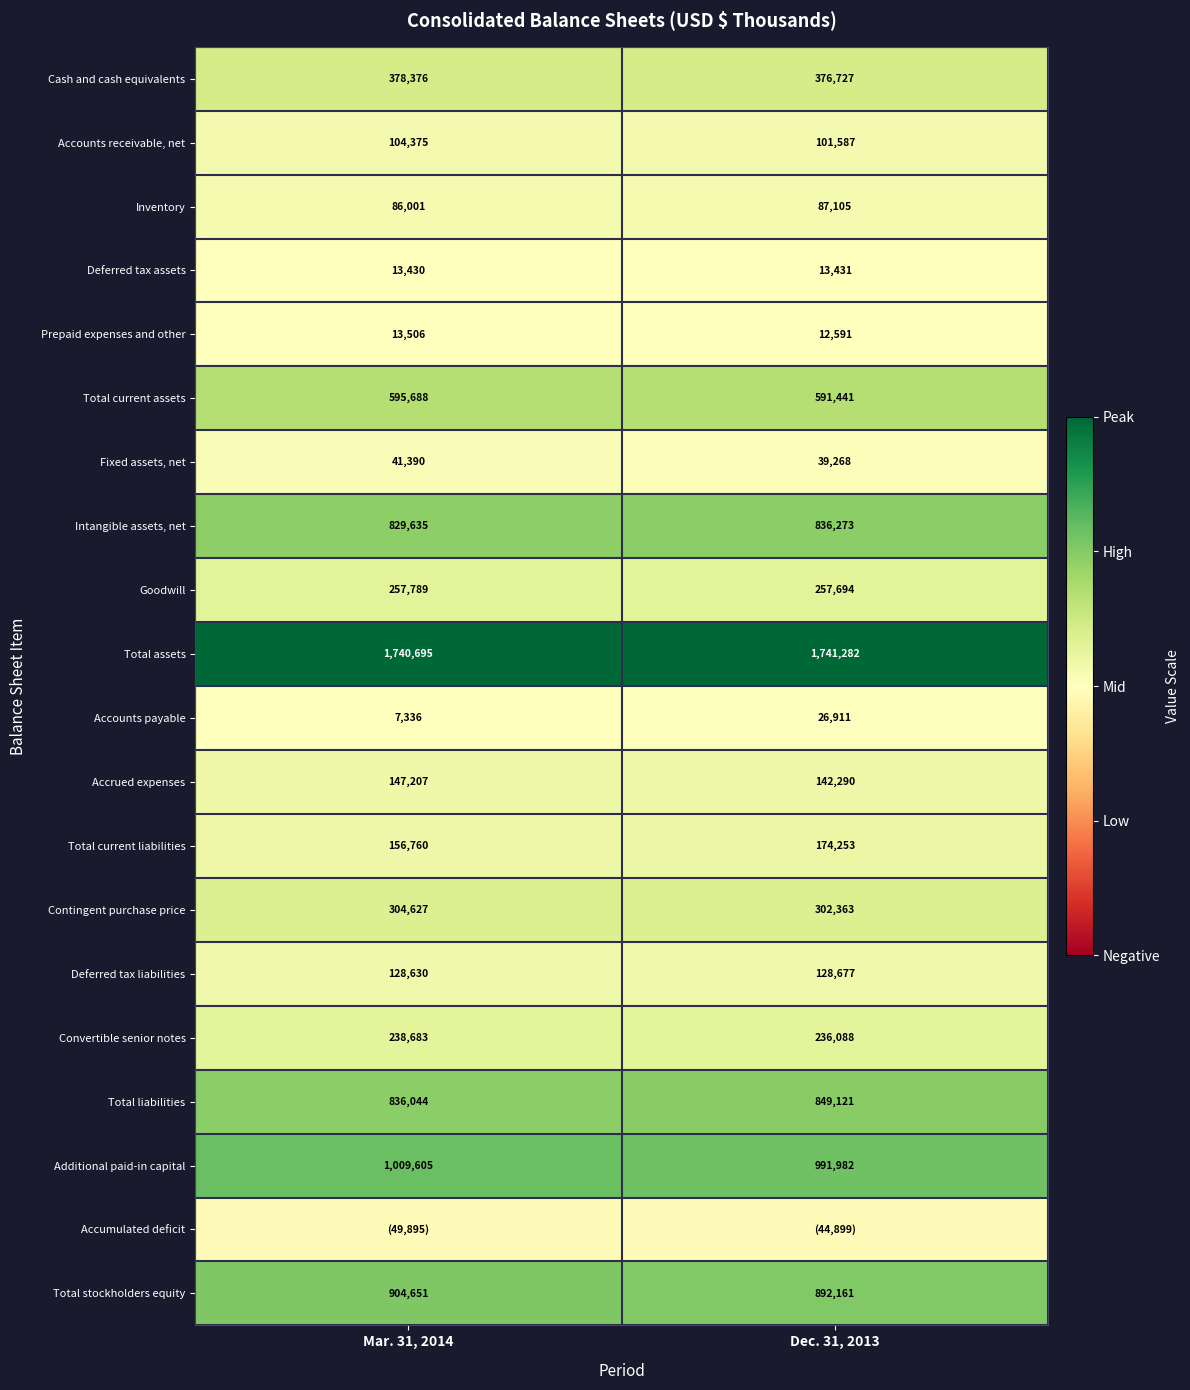

Is the value of Intangible assets, net at Dec. 31, 2013 greater than the value of Inventory at Mar. 31, 2014?

Yes